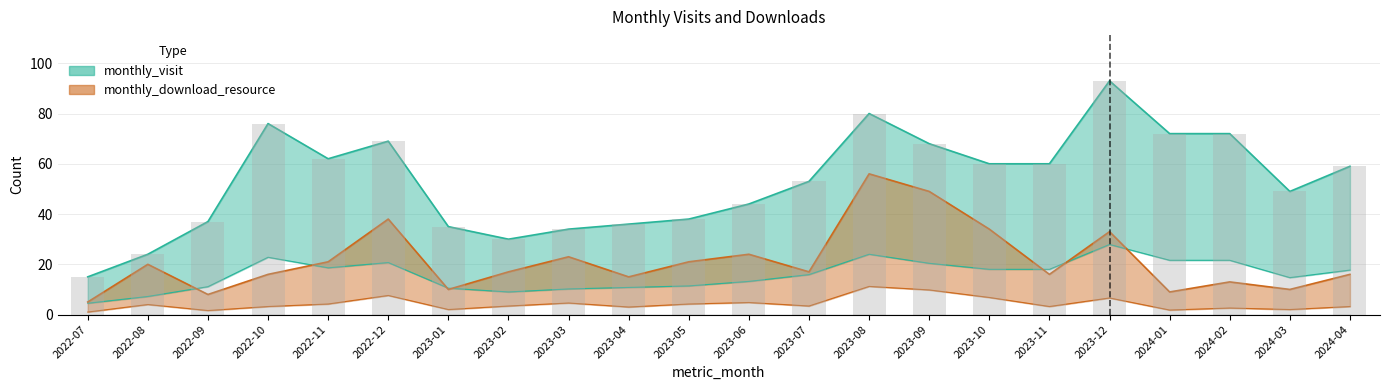

What are all the series names shown in the legend?

monthly_visit, monthly_download_resource